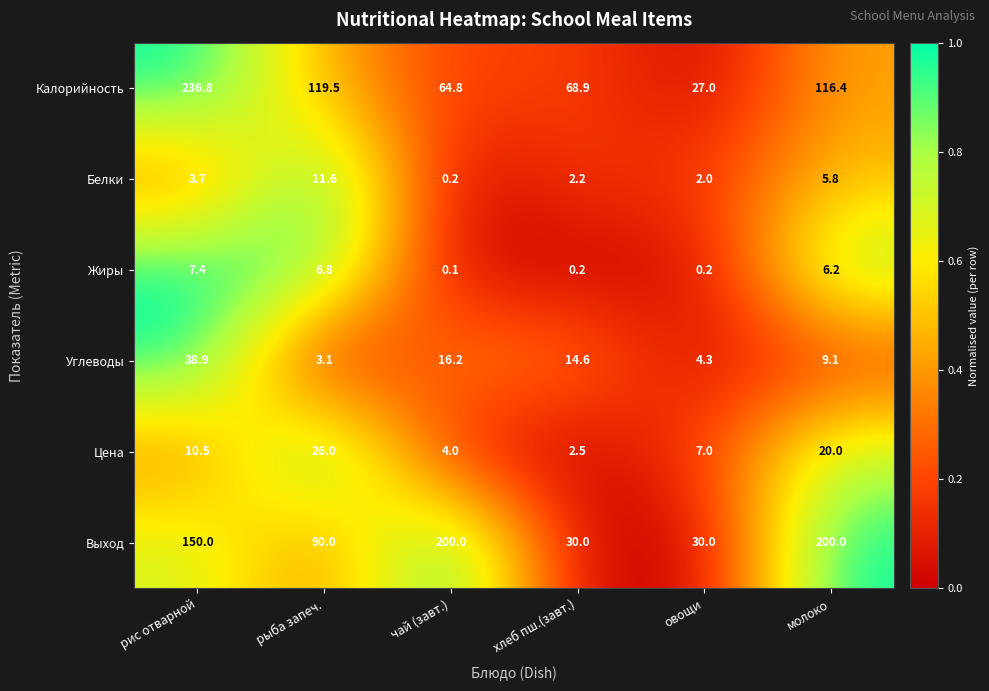

Which series has the largest range (max minus min)?

Калорийность